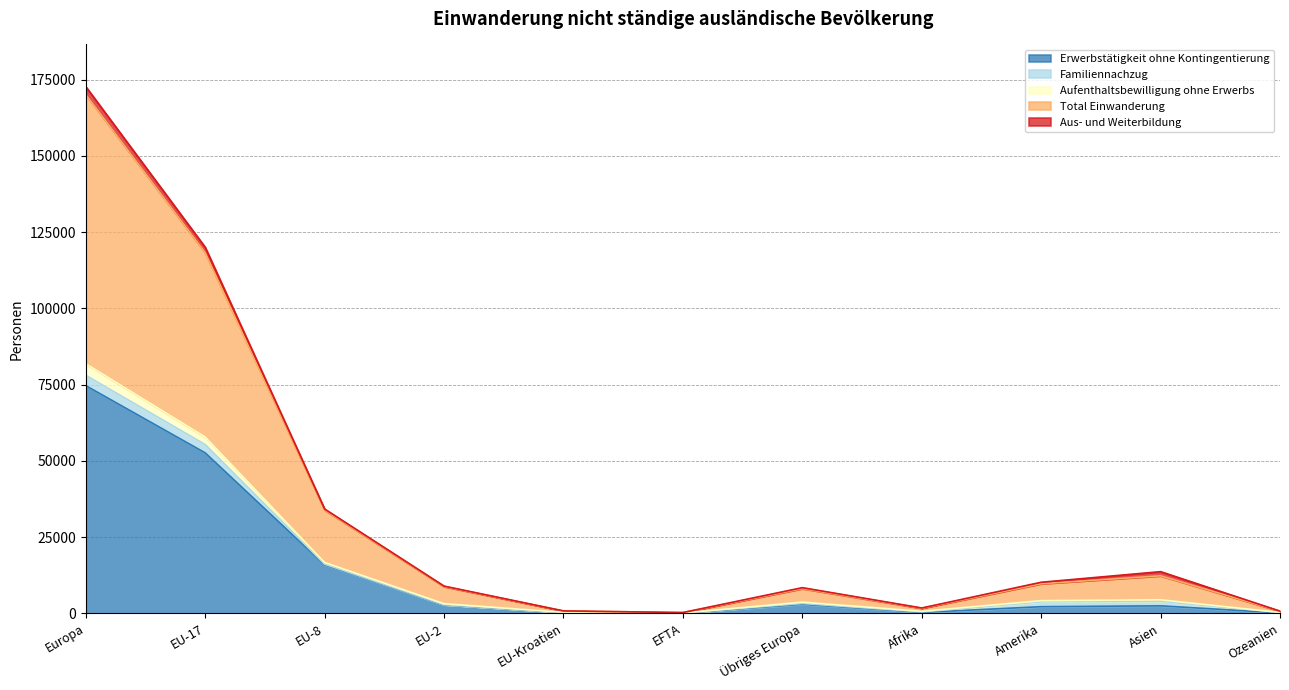

At which category is the sum across all series the highest?

Europa